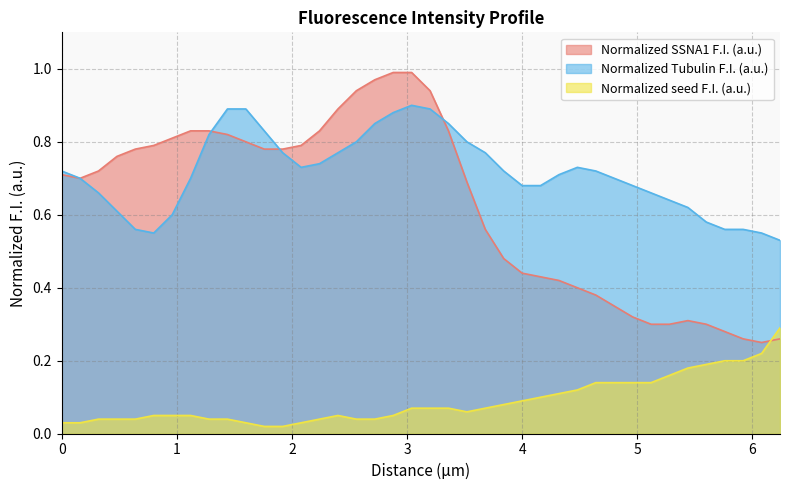

What position from the right is 1.44?

31